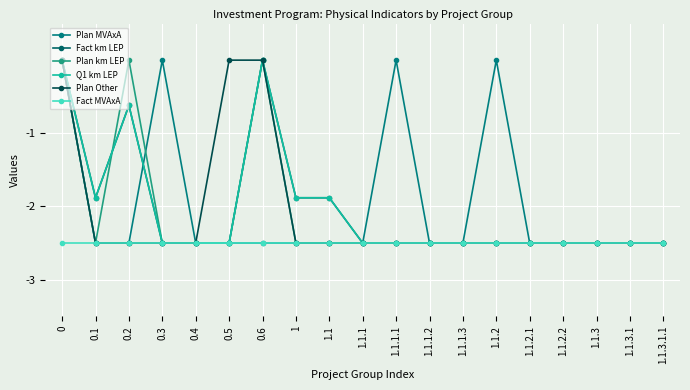

What is the label of the 3rd point from the left?

0.2